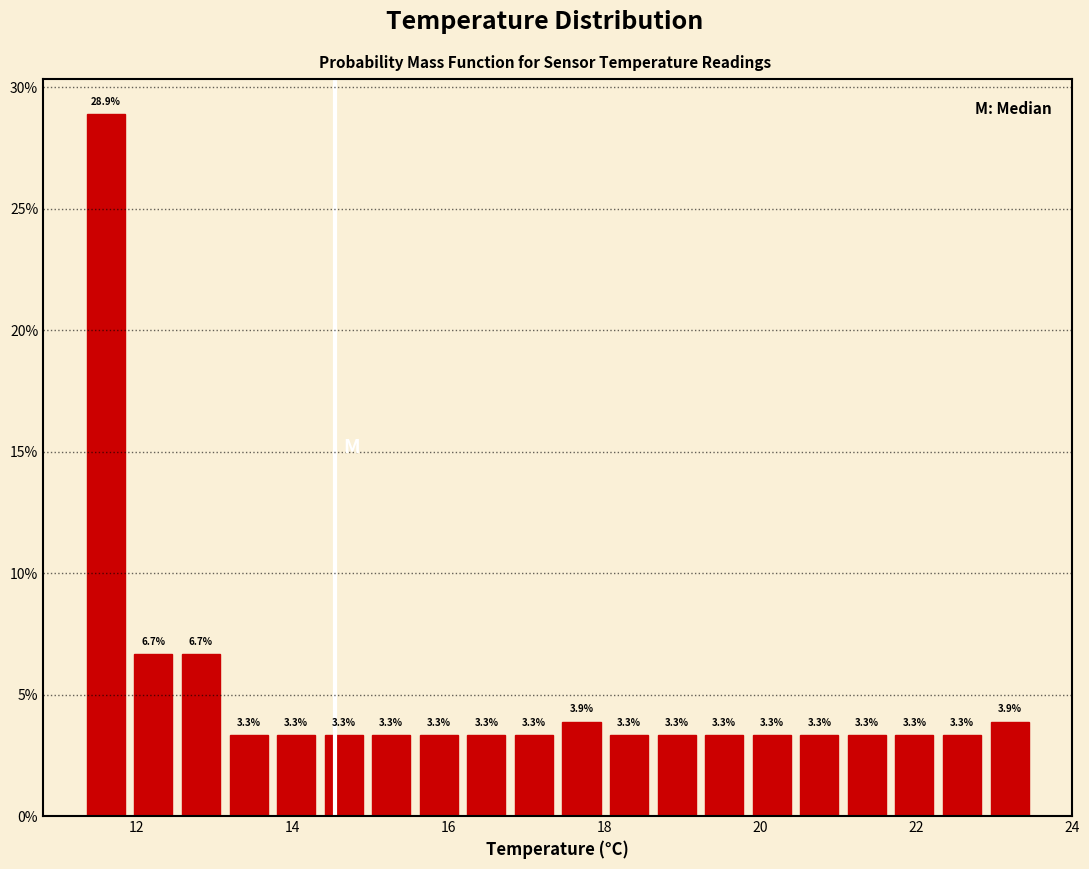

Read against the x-axis, roughly where is the centre of the tallest bar?

11.6